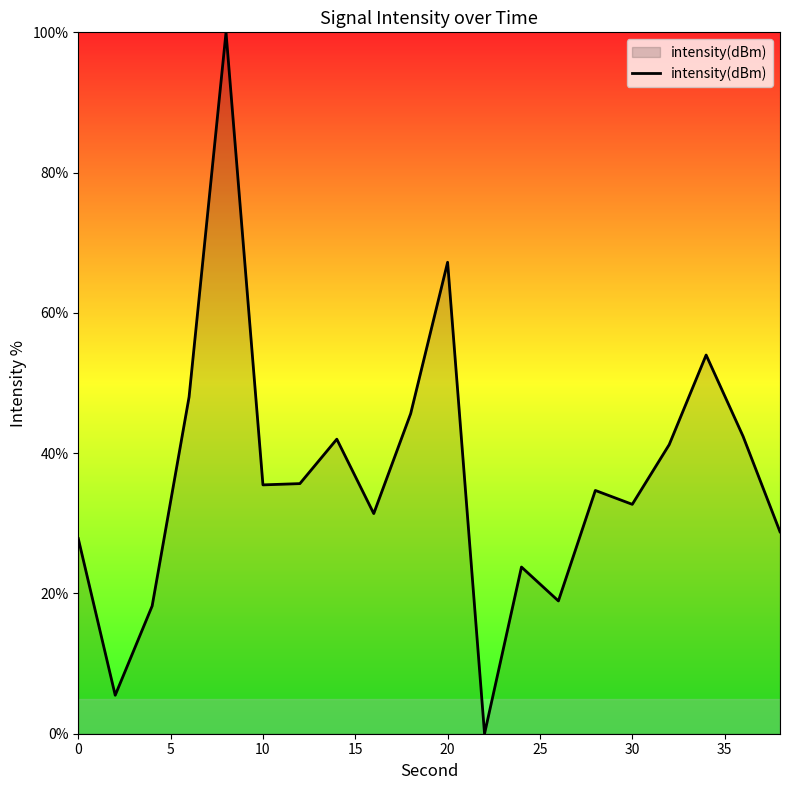

What is the maximum value shown in the chart?

100.0